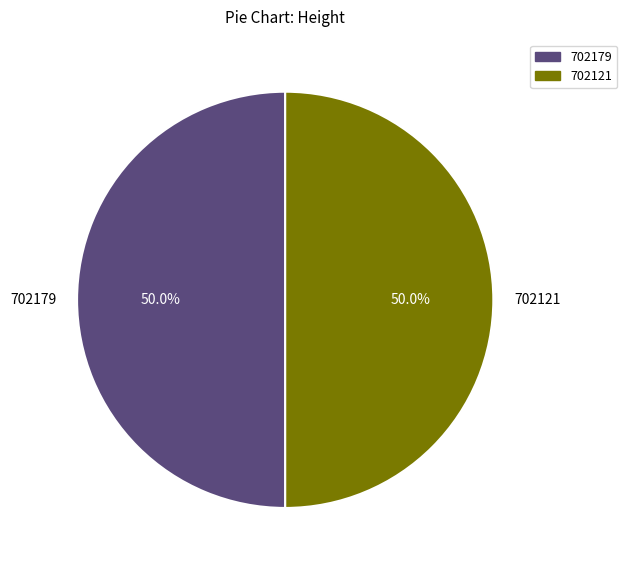

What percentage is NOT represented by 702179?

50.0%